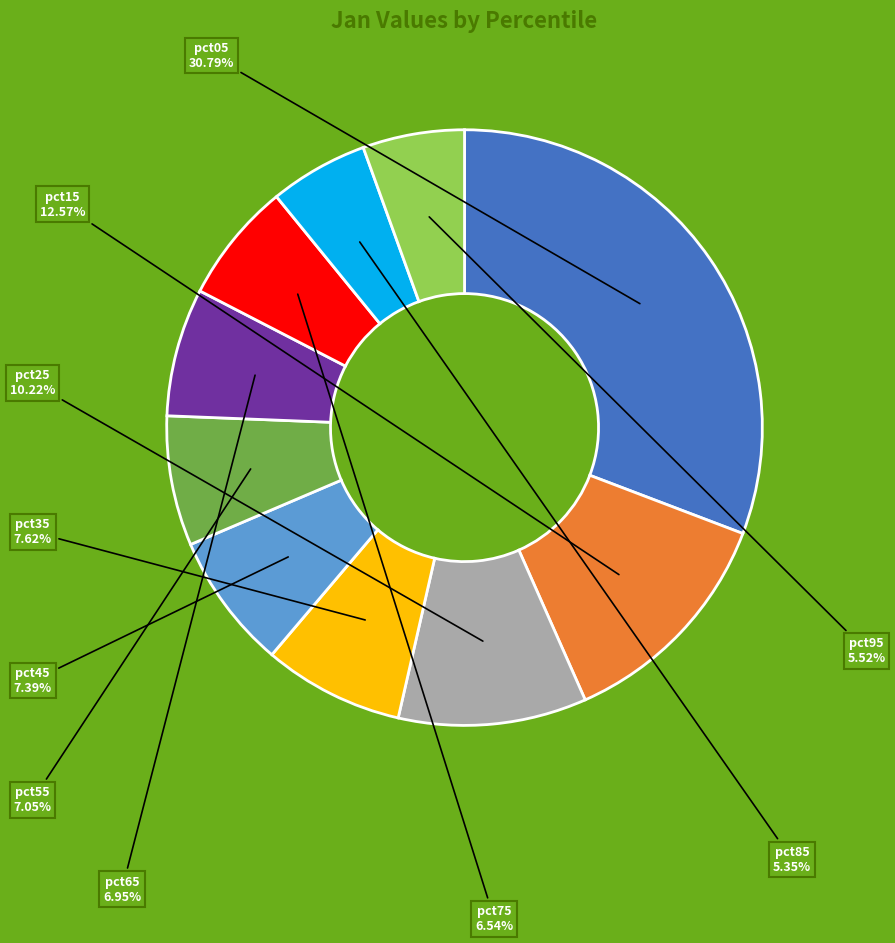

Is there any slice that represents more than half of the pie?

No